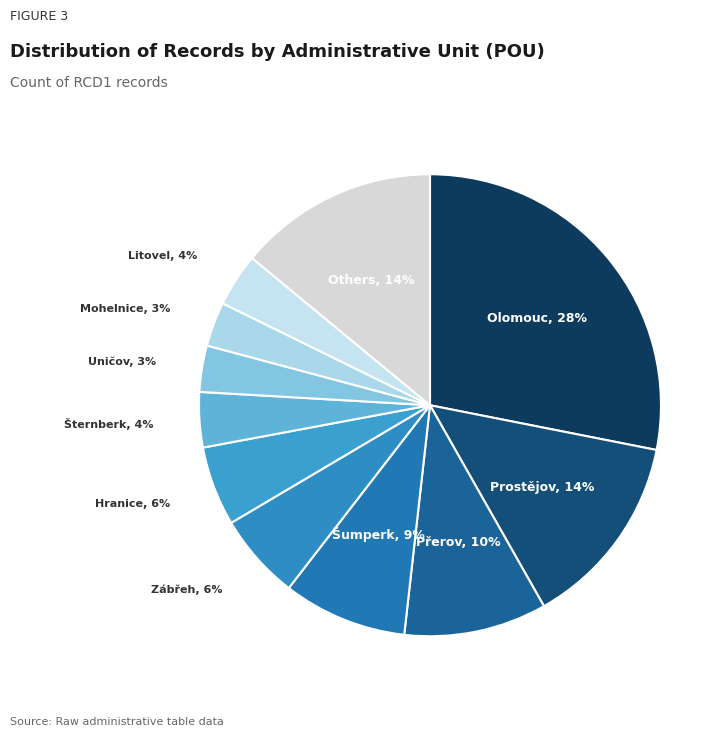

How many segments does this pie chart have?

11